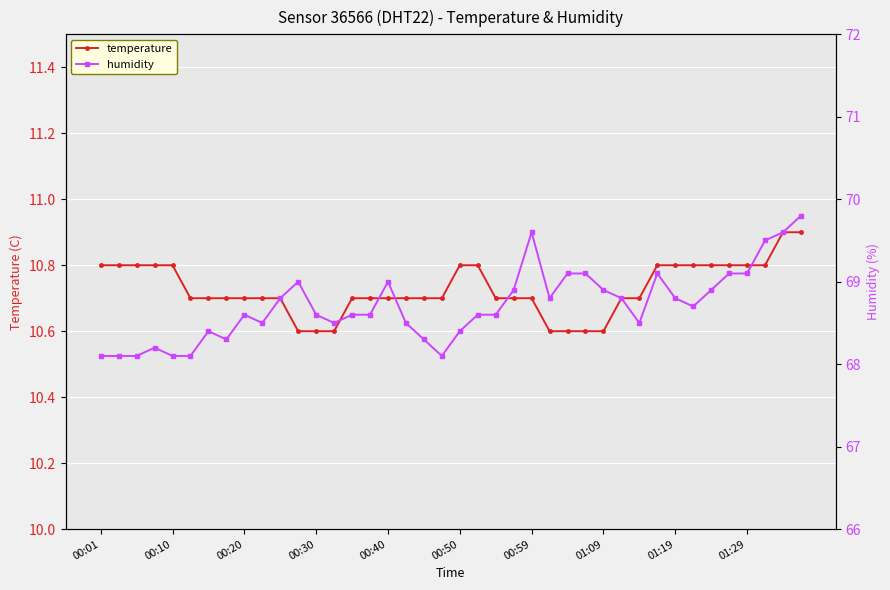

Which series has the largest range (max minus min)?

humidity